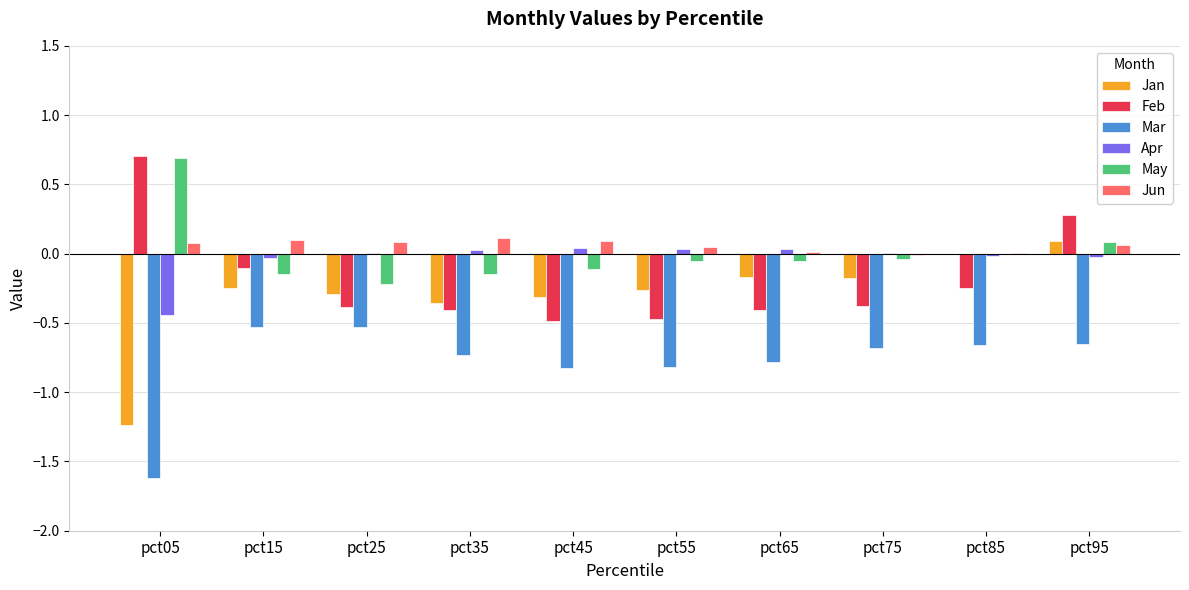

Is the value of Apr at pct25 greater than the value of May at pct65?

Yes